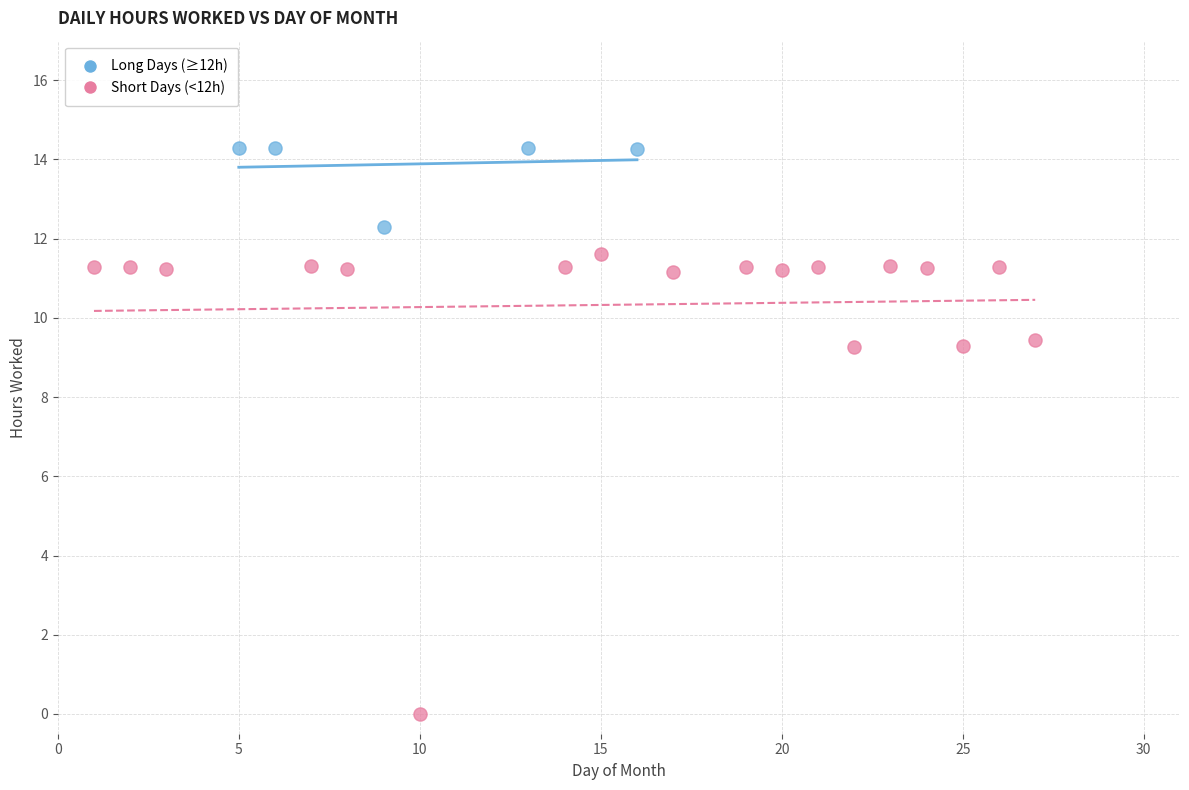

Which series reaches the maximum Y coordinate?

Long Days (≥12h)